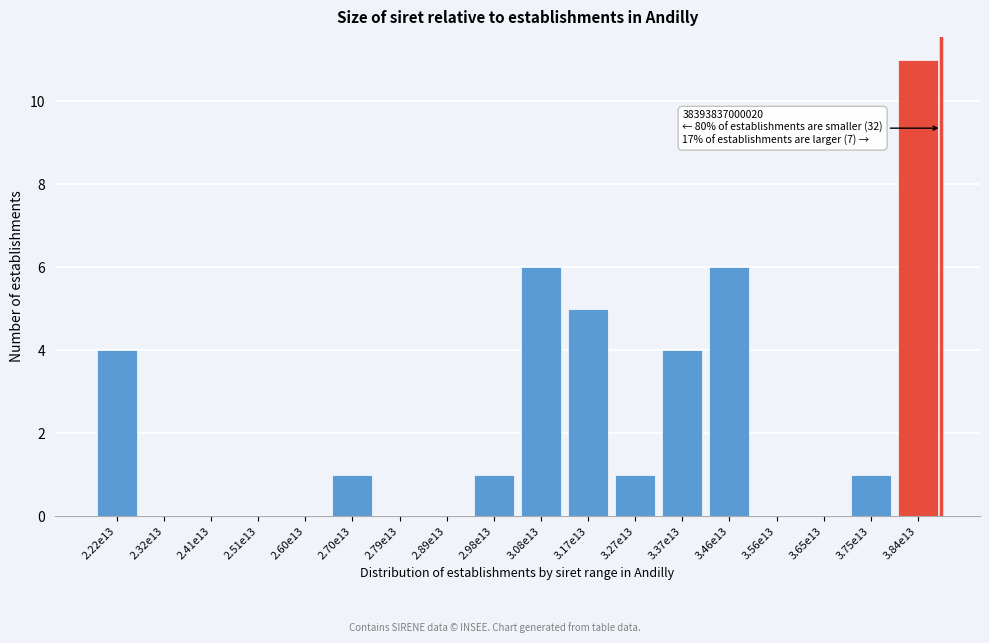

Reading right to left, what are all the values shown in this chart?

3.84e13=11	3.75e13=1	3.65e13=0	3.56e13=0	3.46e13=6	3.37e13=4	3.27e13=1	3.17e13=5	3.08e13=6	2.98e13=1	2.89e13=0	2.79e13=0	2.70e13=1	2.60e13=0	2.51e13=0	2.41e13=0	2.32e13=0	2.22e13=4